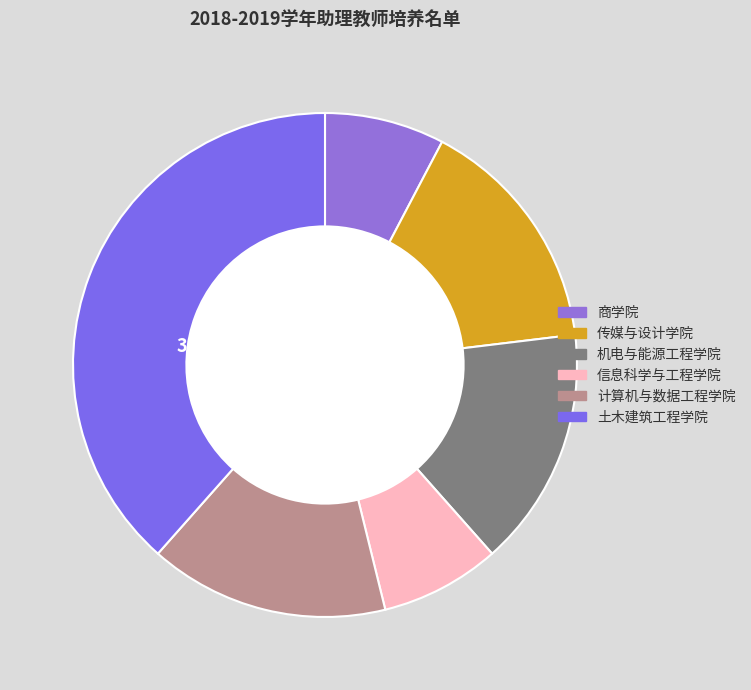

Count the number of slices in the pie.

6